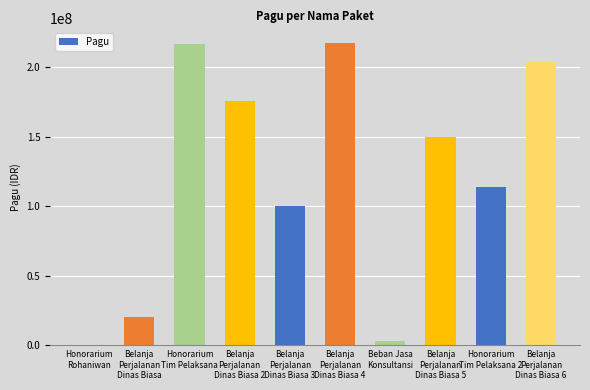

What is the change in value from Belanja
Perjalanan
Dinas Biasa to Beban Jasa
Konsultansi?

-17868000